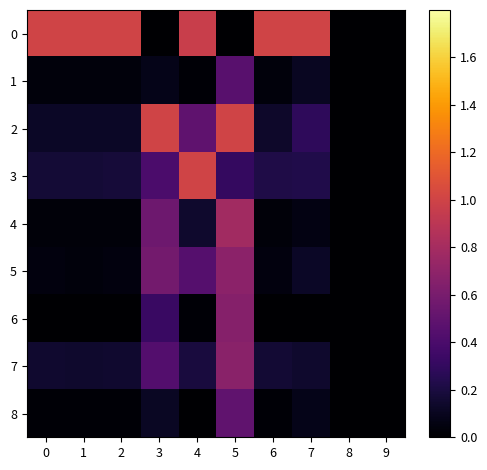

Reading right to left, extract all data points from this chart.

0: 9=0.0	8=0.0	7=1.0	6=1.0	5=0.0	4=1.0	3=0.0	2=1.0	1=1.0	0=1.0
1: 9=0.0	8=0.0	7=0.1	6=0.0	5=0.5	4=0.0	3=0.1	2=0.0	1=0.0	0=0.0
2: 9=0.0	8=0.0	7=0.3	6=0.1	5=1.0	4=0.5	3=1.0	2=0.1	1=0.1	0=0.1
3: 9=0.0	8=0.0	7=0.2	6=0.2	5=0.3	4=1.0	3=0.4	2=0.2	1=0.2	0=0.2
4: 9=0.0	8=0.0	7=0.1	6=0.0	5=0.8	4=0.1	3=0.5	2=0.0	1=0.0	0=0.0
5: 9=0.0	8=0.0	7=0.1	6=0.0	5=0.7	4=0.4	3=0.6	2=0.0	1=0.0	0=0.0
6: 9=0.0	8=0.0	7=0.0	6=0.0	5=0.7	4=0.0	3=0.3	2=0.0	1=0.0	0=0.0
7: 9=0.0	8=0.0	7=0.1	6=0.2	5=0.7	4=0.2	3=0.4	2=0.1	1=0.1	0=0.1
8: 9=0.0	8=0.0	7=0.1	6=0.0	5=0.5	4=0.0	3=0.1	2=0.0	1=0.0	0=0.0